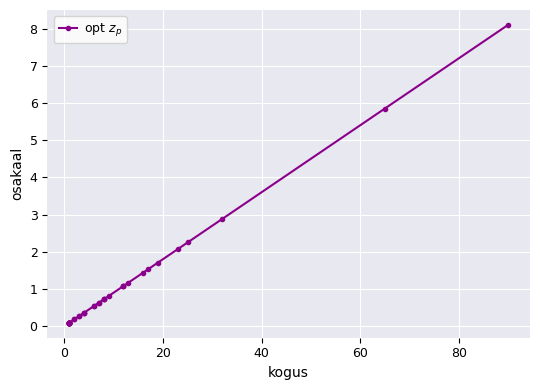

True or false: there are more than 0 points higher than both neighbors.

False